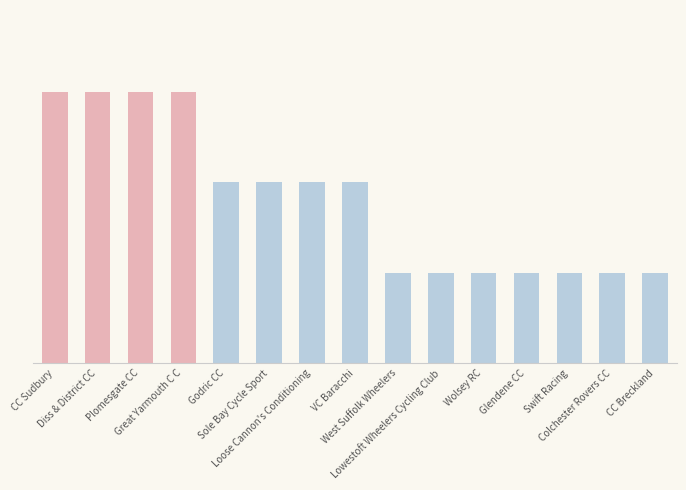

How many data points are less than 2?

7